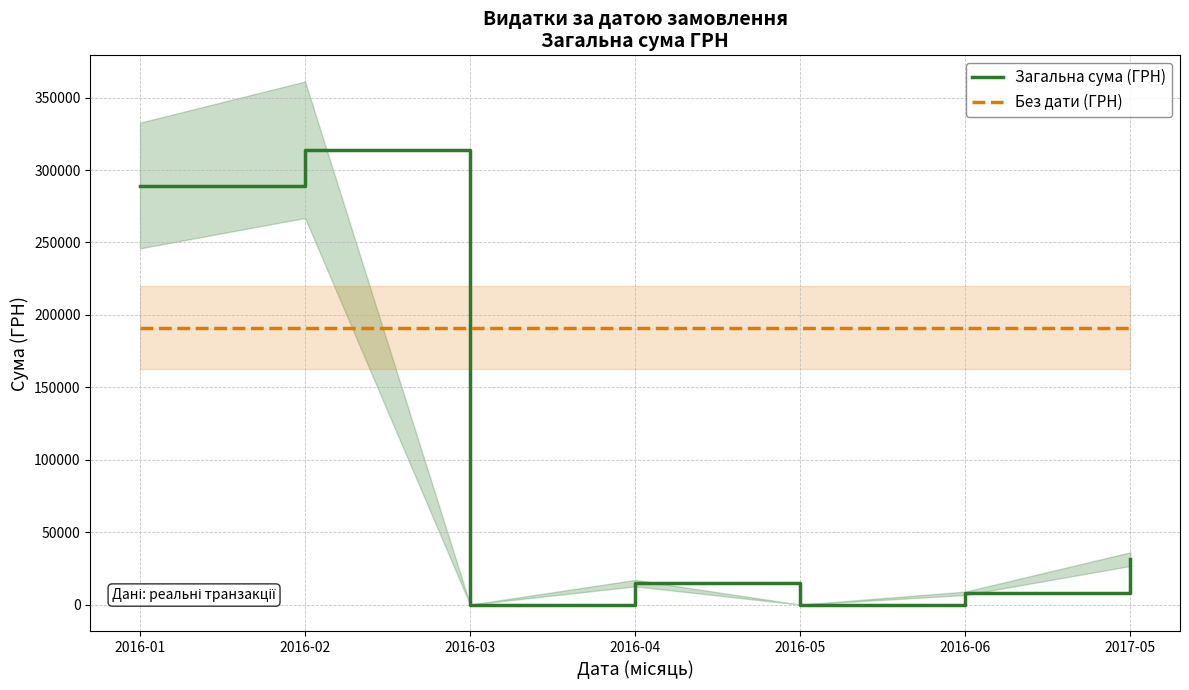

Reading left to right, transcribe all the data shown in this chart.

Загальна сума (ГРН): 289317.4	314021.9	0.0	14861.3	0.0	7845.2	31440.0
Без дати (ГРН): 190999.8	190999.8	190999.8	190999.8	190999.8	190999.8	190999.8